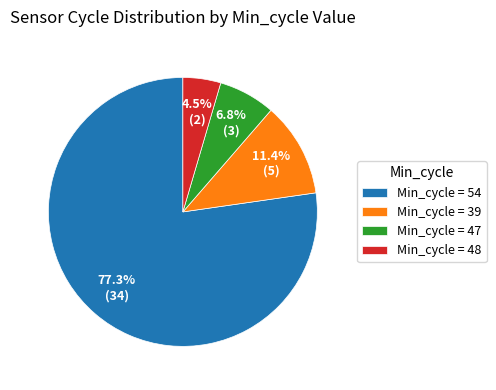

Which slice is the smallest?

Min_cycle = 48